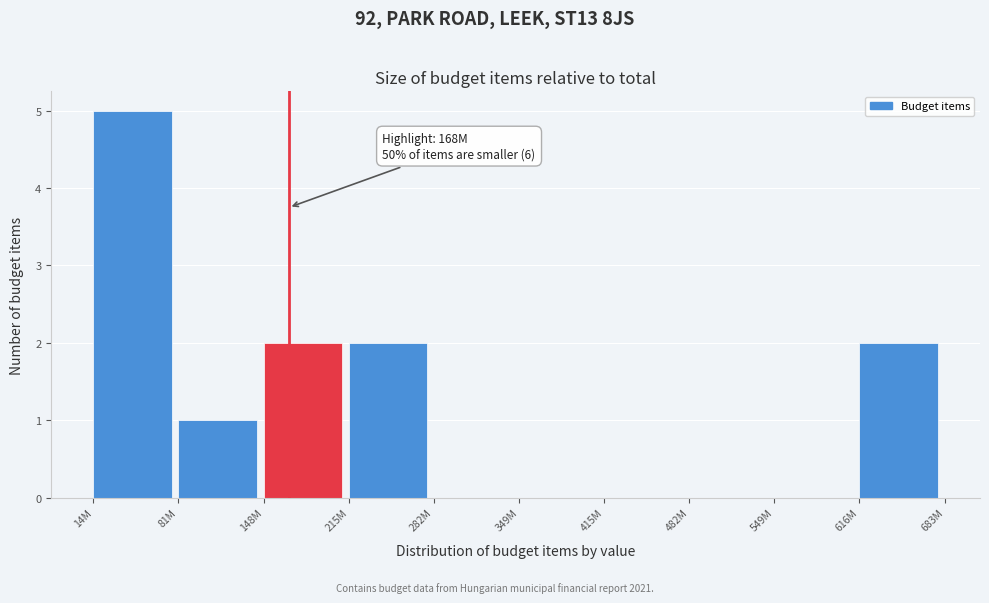

Reading left to right, transcribe all the data shown in this chart.

14M=5	81M=1	148M=2	215M=2	282M=0	349M=0	415M=0	482M=0	549M=0	616M=2